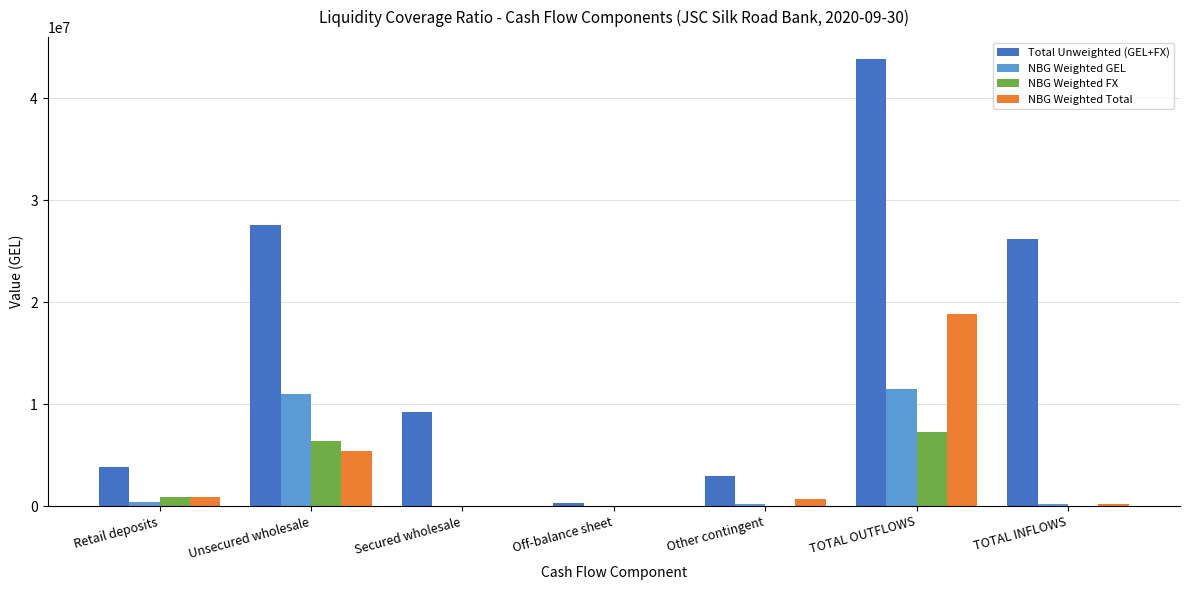

What is the maximum value shown in the chart?

43803783.0